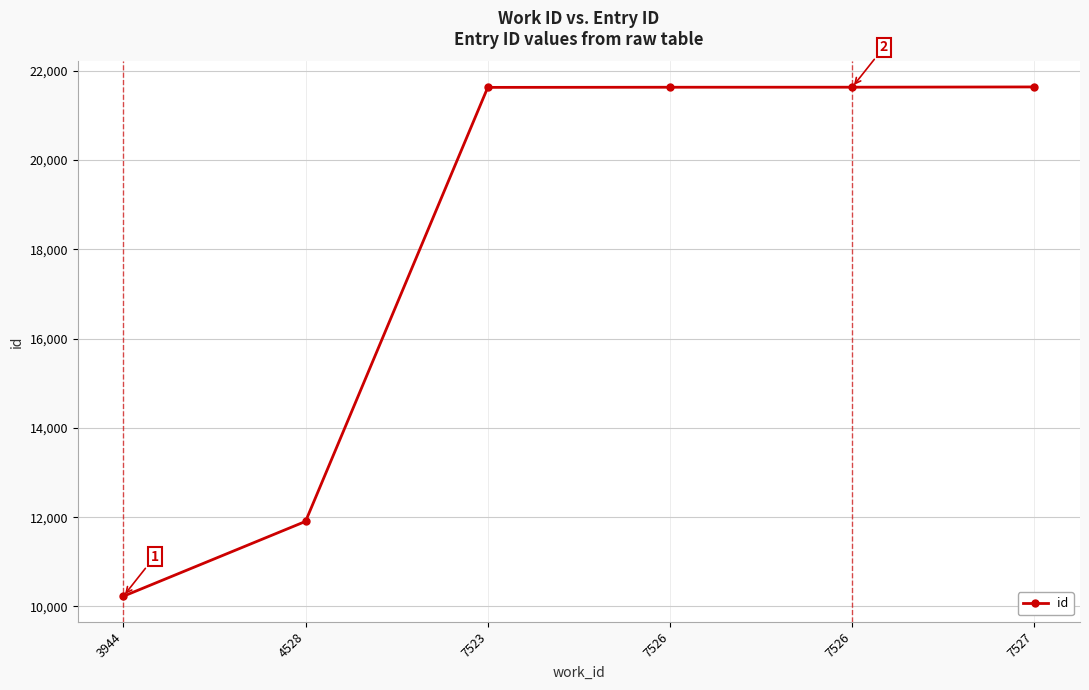

True or false: the data has more than 0 interior local peaks.

False